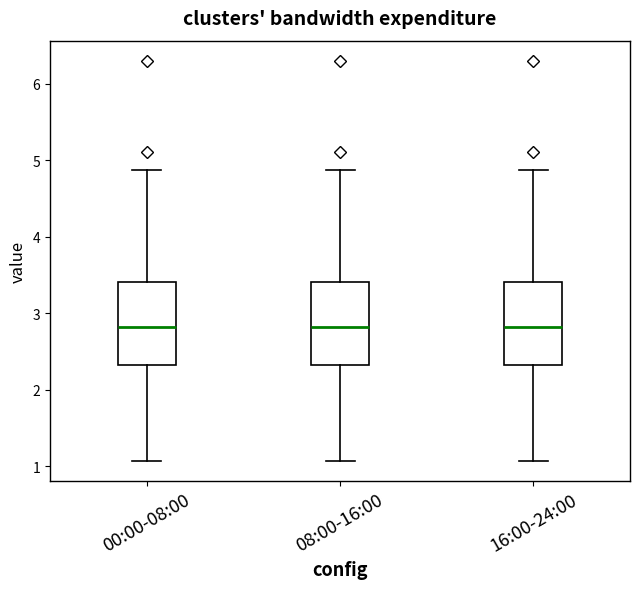

Reading left to right, transcribe this box plot: for each box, give where its median line is, the range the box spans, and where its two whiskers end, as read against the y-axis. The values are not printed on the chart, so give them approximately, as read against the axis.

00:00-08:00: median 2.8, box 2.3 to 3.4, whiskers 1.1 to 4.9
08:00-16:00: median 2.8, box 2.3 to 3.4, whiskers 1.1 to 4.9
16:00-24:00: median 2.8, box 2.3 to 3.4, whiskers 1.1 to 4.9